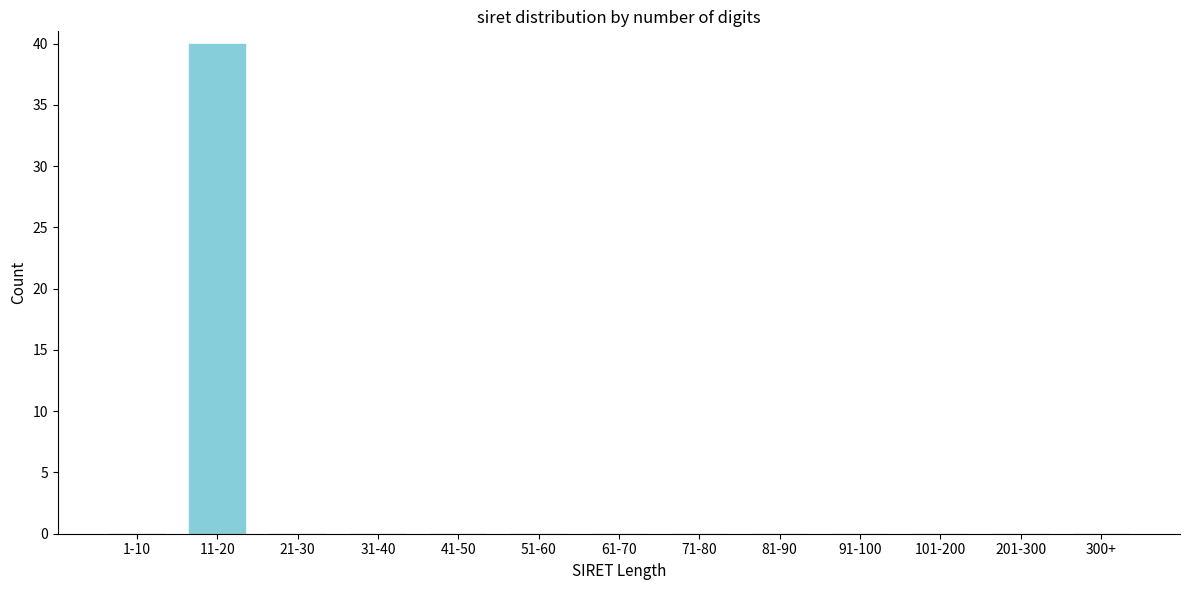

Reading left to right, extract all data points from this chart.

1-10=0	11-20=40	21-30=0	31-40=0	41-50=0	51-60=0	61-70=0	71-80=0	81-90=0	91-100=0	101-200=0	201-300=0	300+=0